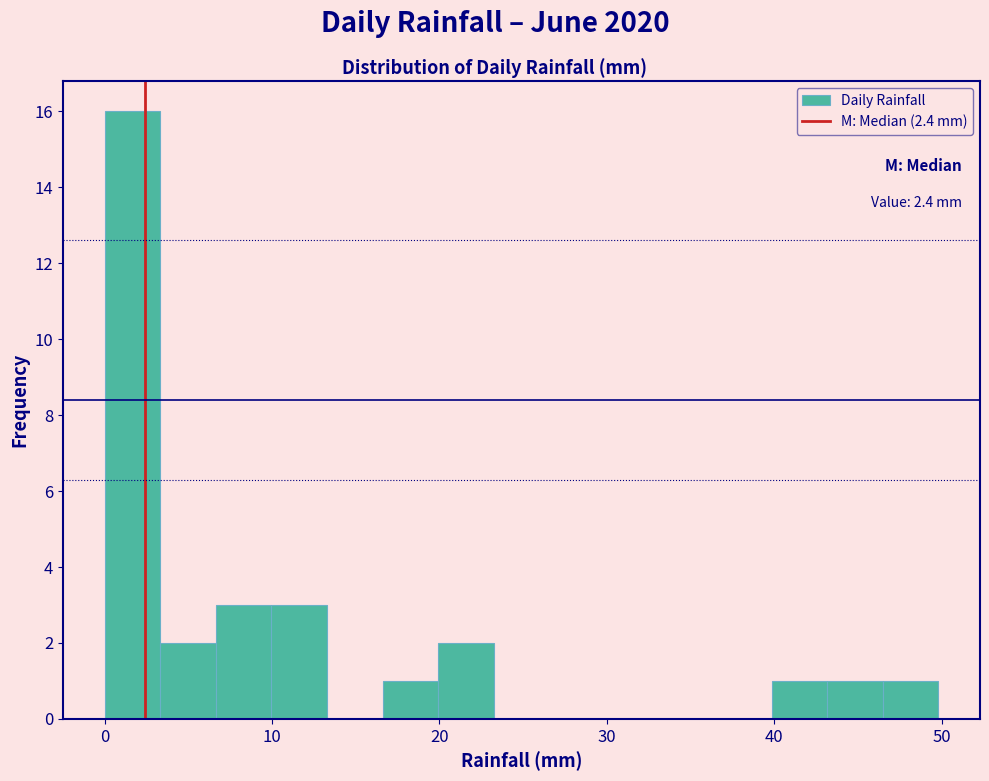

Read against the x-axis, roughly where is the centre of the tallest bar?

2